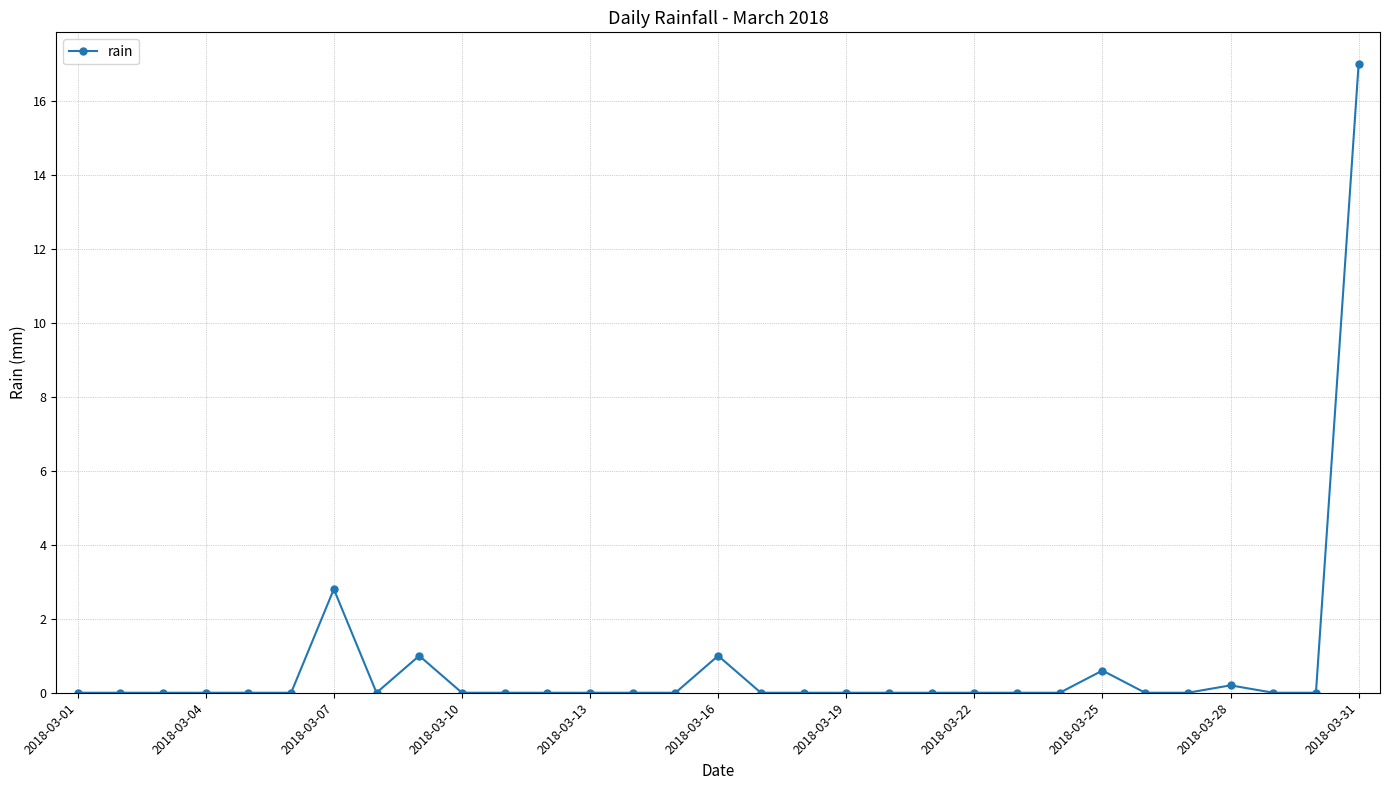

What is the maximum value shown in the chart?

17.0